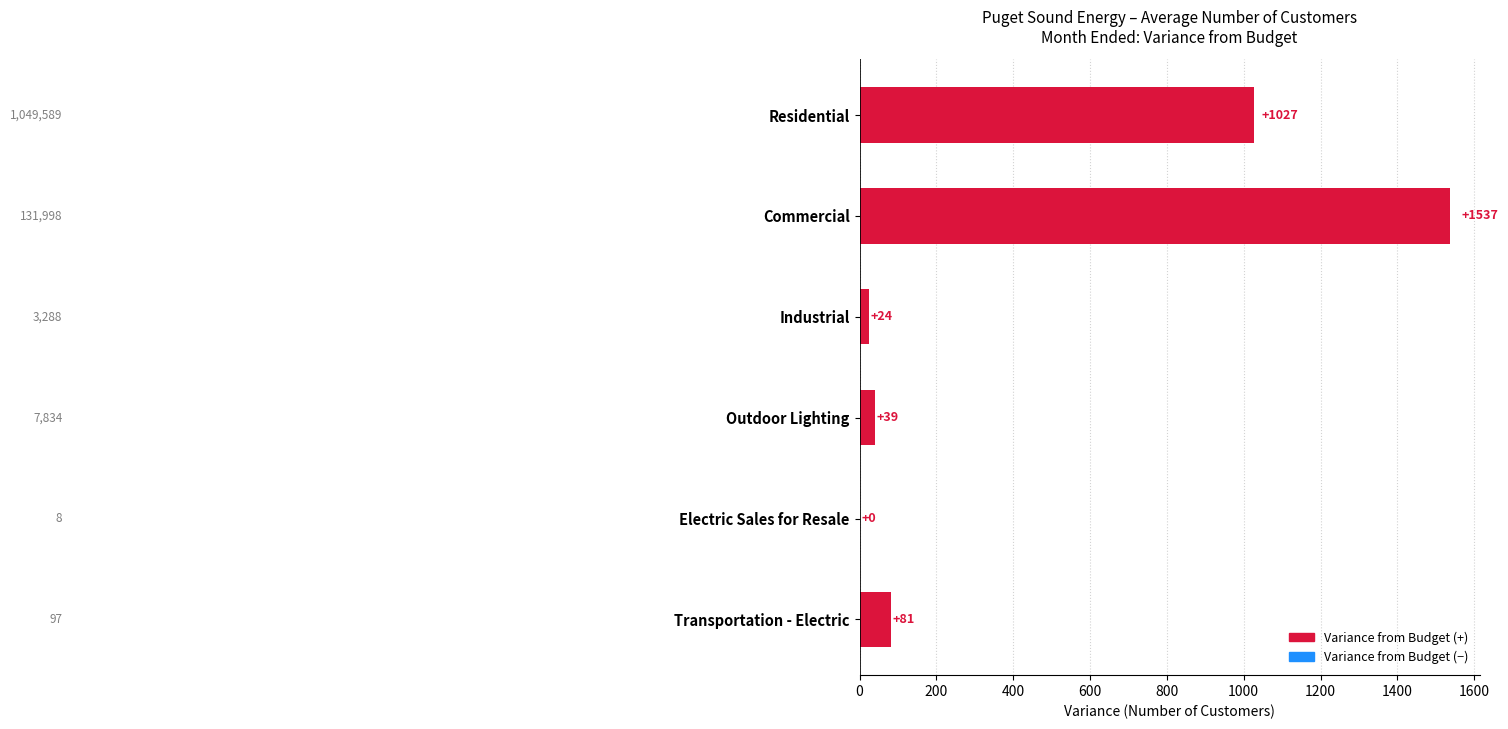

At which label is the value closest to 768?

Residential